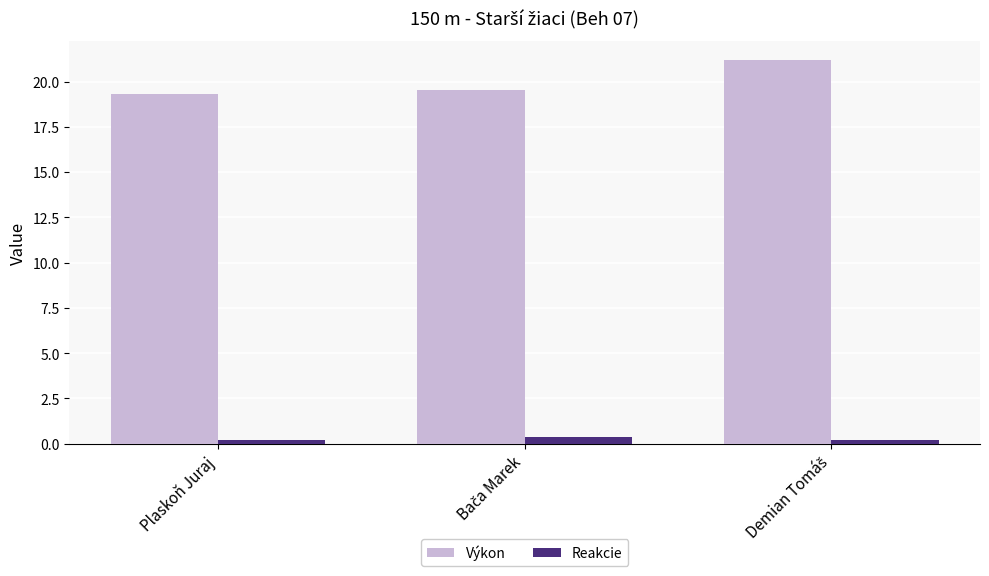

Rank the series at Plaskoň Juraj from highest to lowest value.

Výkon, Reakcie